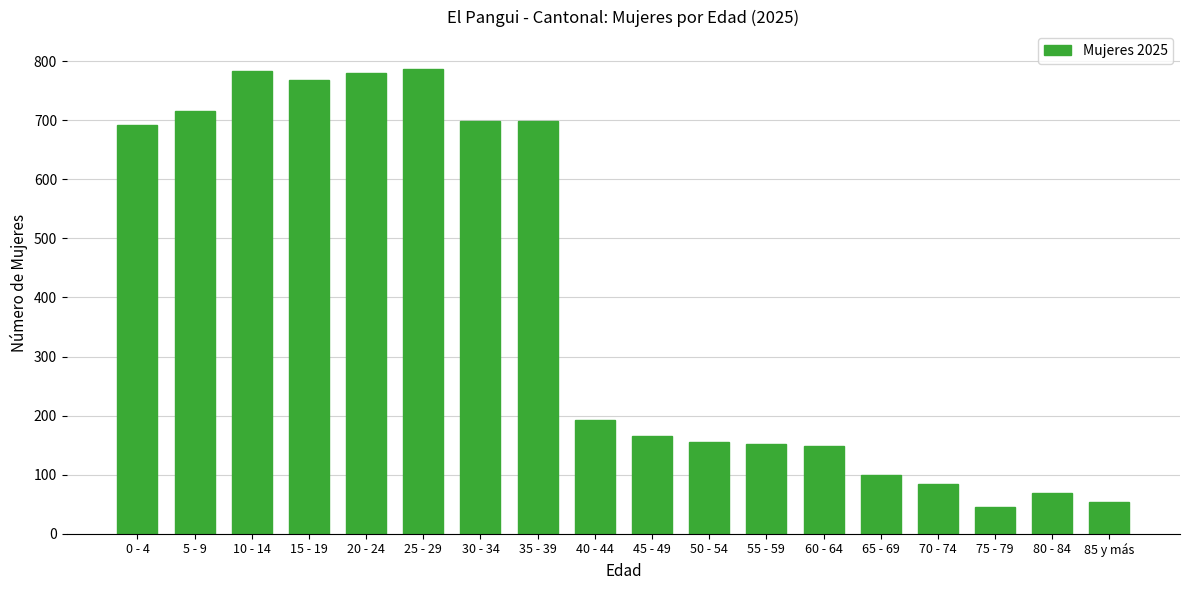

Is it true that the value at 30 - 34 is 925?

False